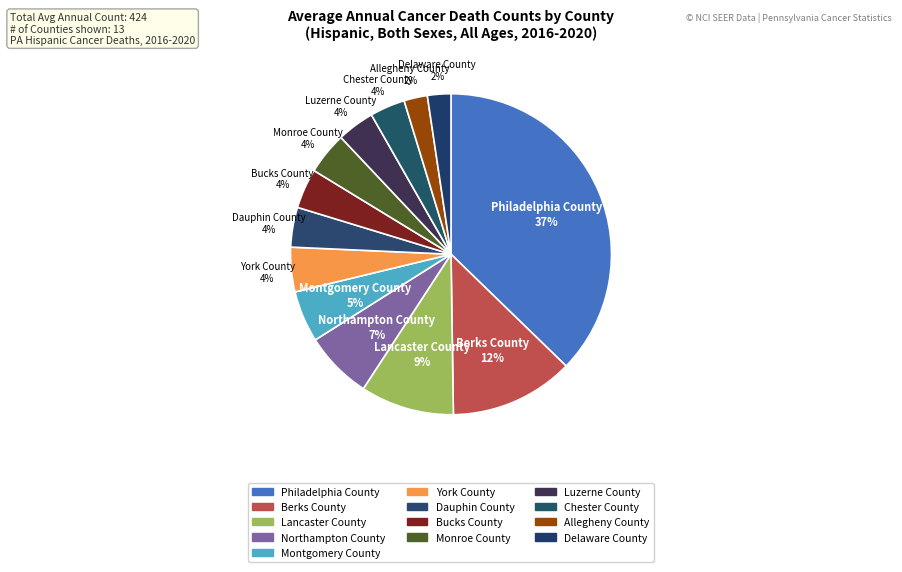

Is it true that Dauphin County is 4% of the pie?

True